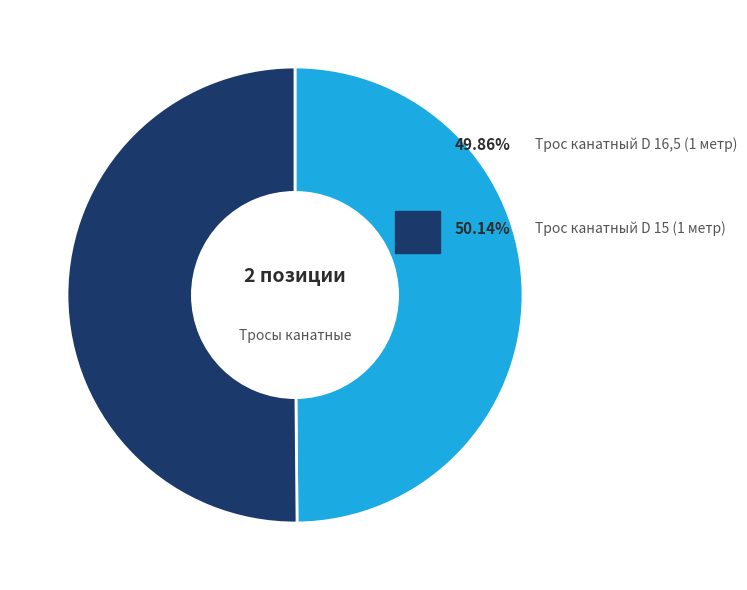

Count the number of slices in the pie.

2